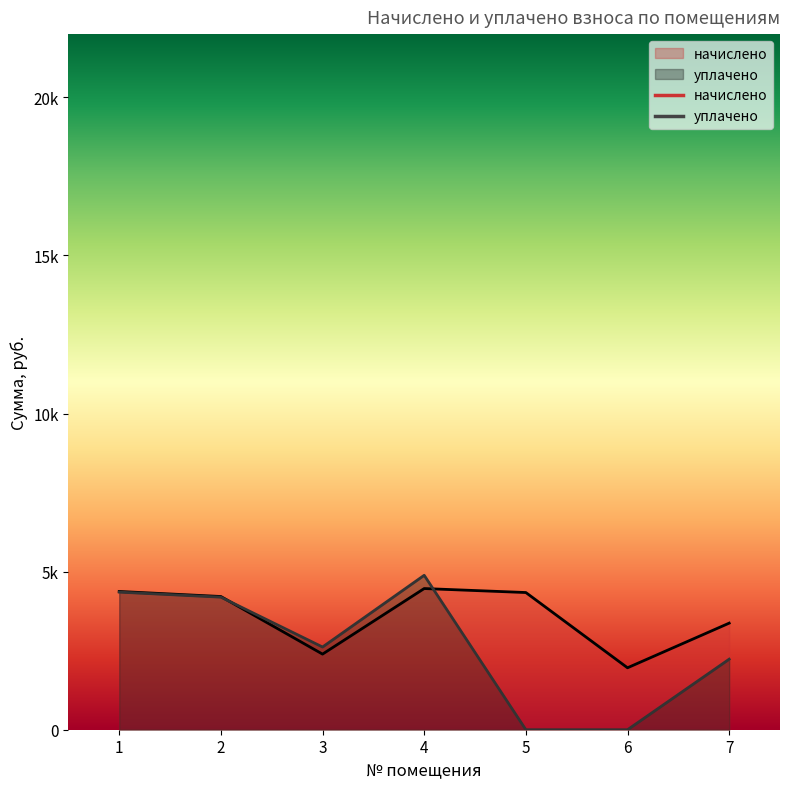

Where does the начислено series first go above 4213?

1